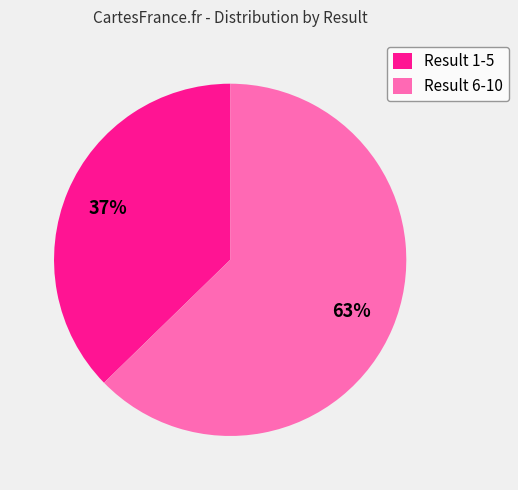

Approximately how many times larger is the value at Result 1-5 compared to Result 6-10?

0.6